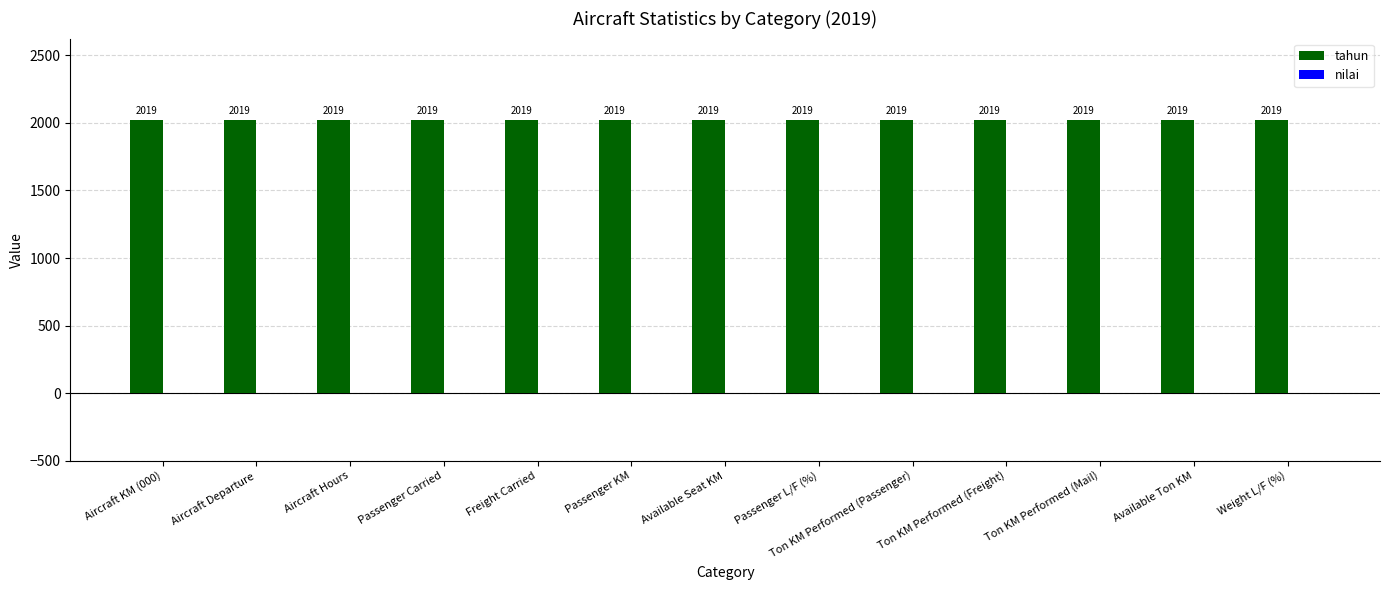

At Aircraft KM (000), list the series in order from smallest to largest.

nilai, tahun